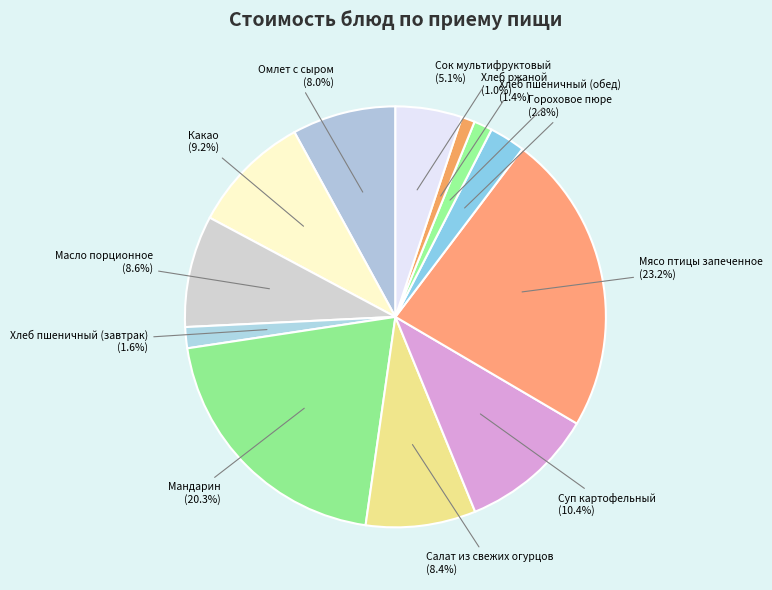

How much of the chart is everything except Хлеб ржаной (1.0%)?

99.0%